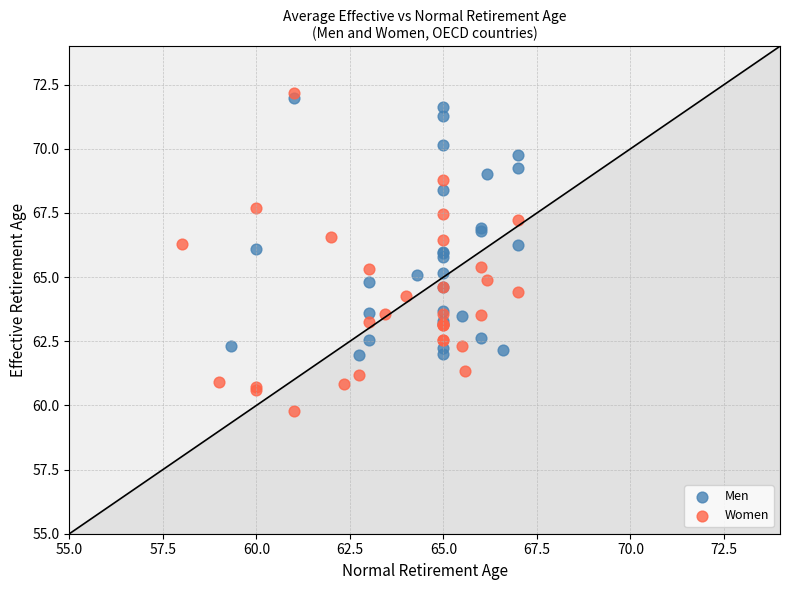

Which series reaches the maximum Y coordinate?

Women